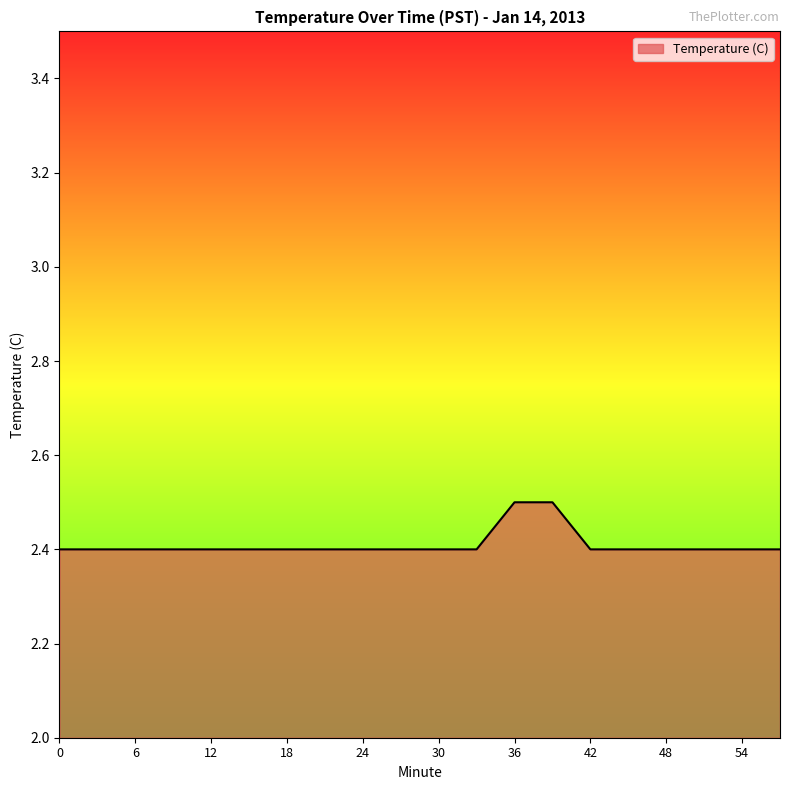

What is the difference between the maximum and second lowest values?

0.1